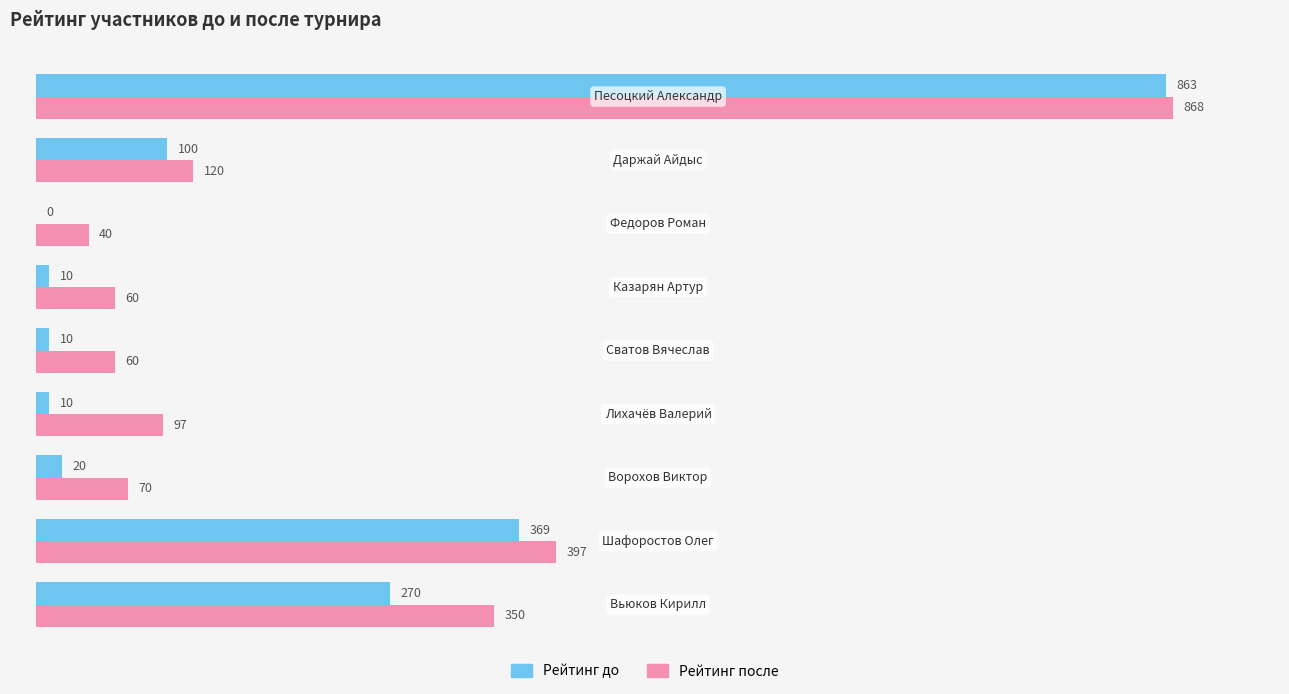

What is the sum of all Рейтинг после values?

2062